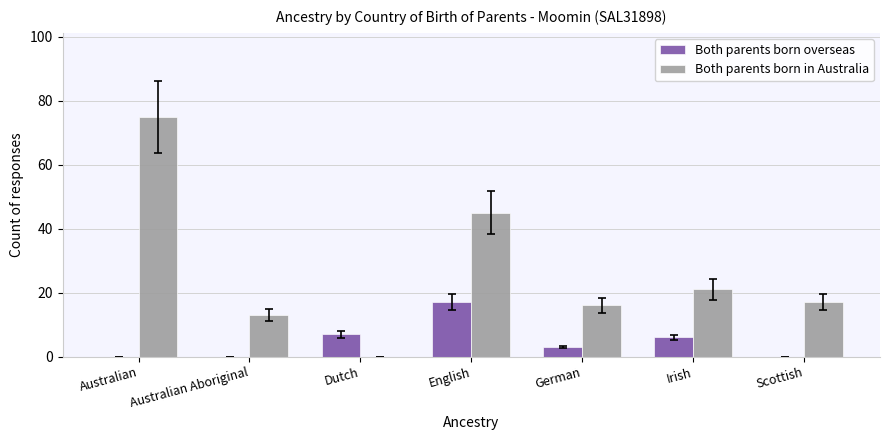

Which series has the largest total across all categories?

Both parents born in Australia